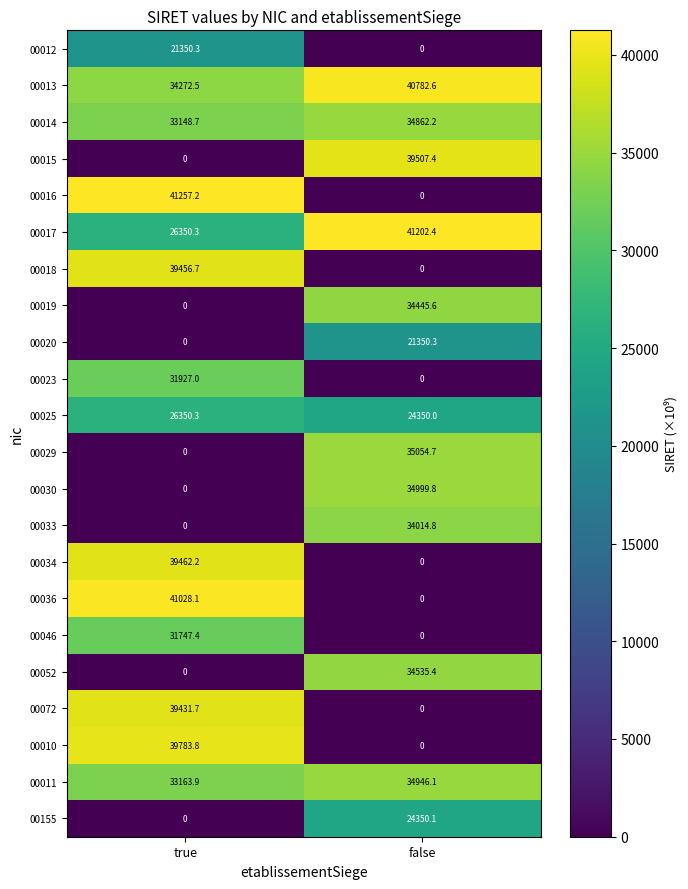

At which label does 00010 reach its minimum?

false